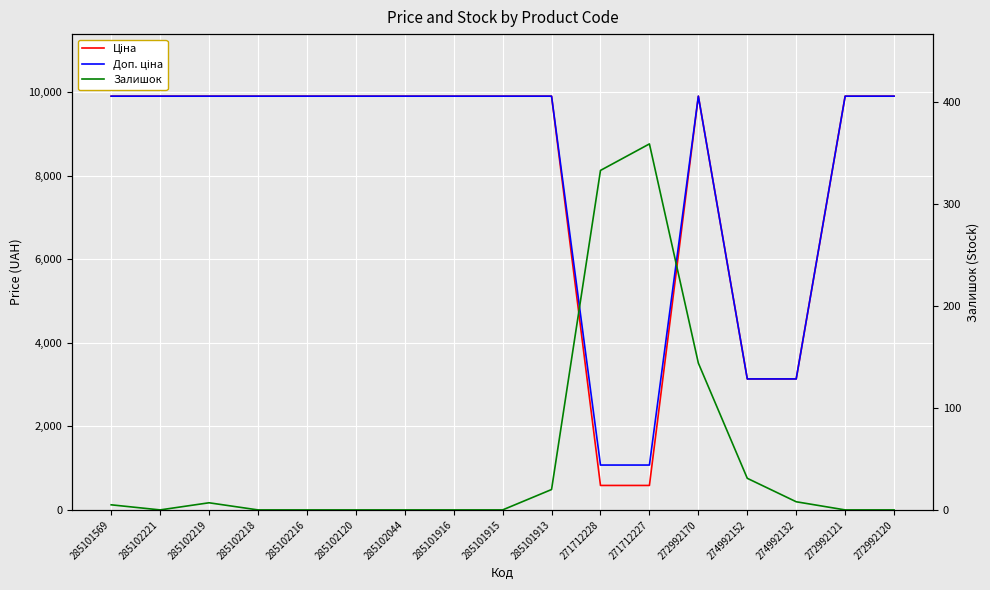

Where is Залишок nearest to the value 179?

272992170